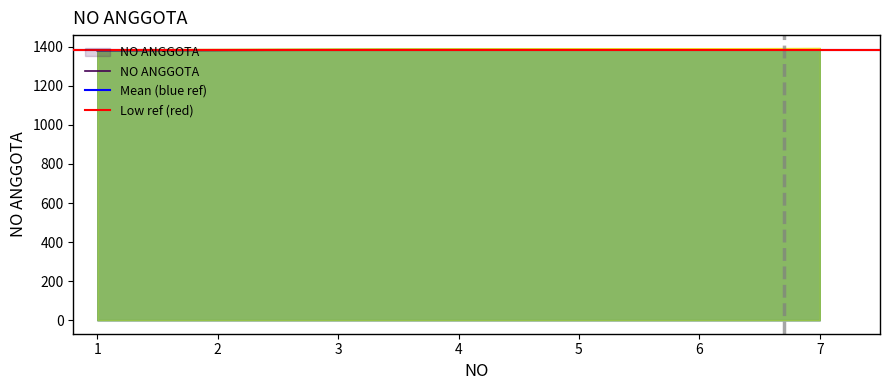

What is the sum of all values?

9689.4